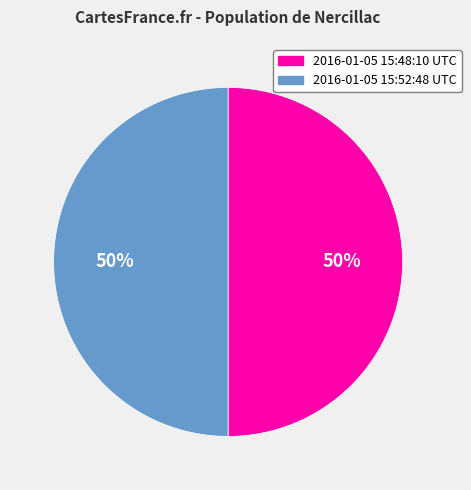

What is the ratio of the value at 2016-01-05 15:48:10 UTC to the value at 2016-01-05 15:52:48 UTC?

1.0